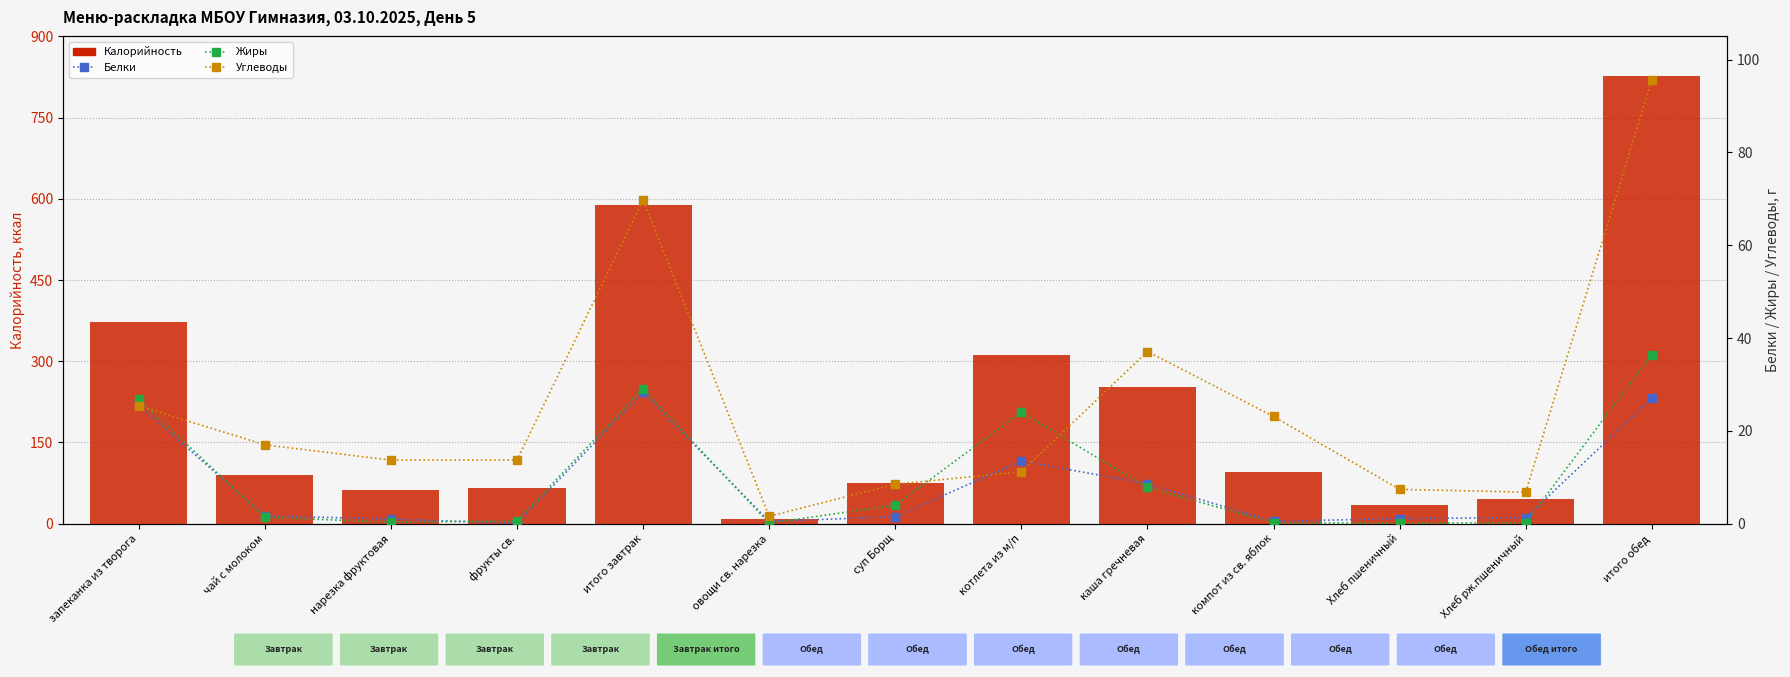

What is the difference between the Белки values at суп Борщ and котлета из м/п?

12.0